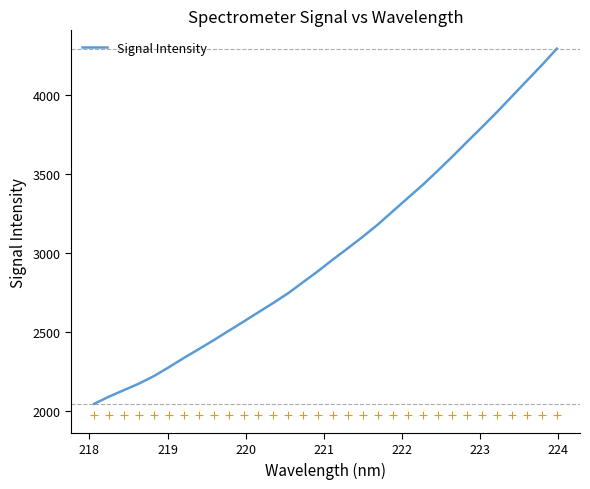

What is the lowest value of the Signal Intensity series?

2046.9